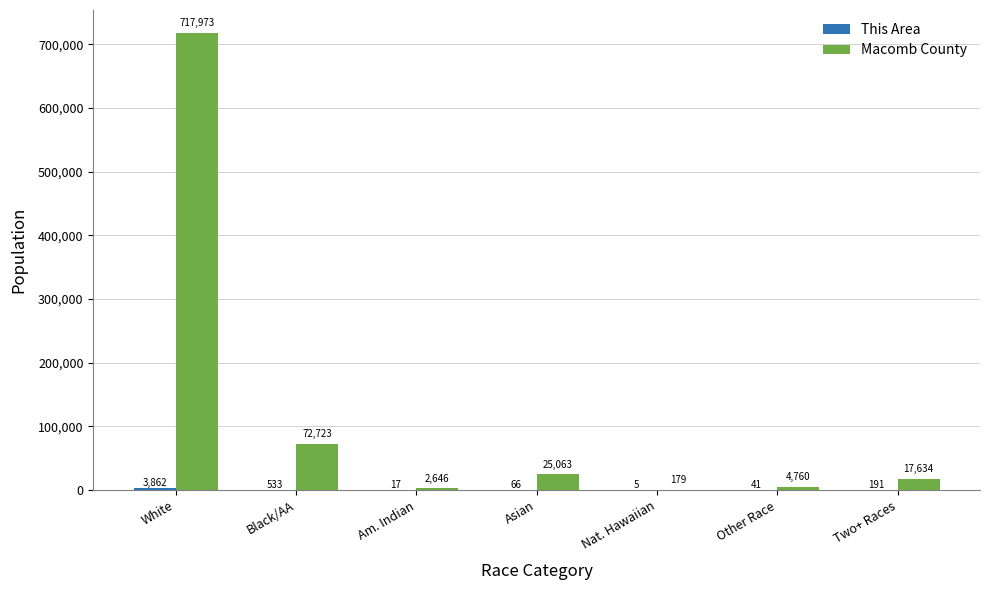

What is the greatest value displayed?

717973